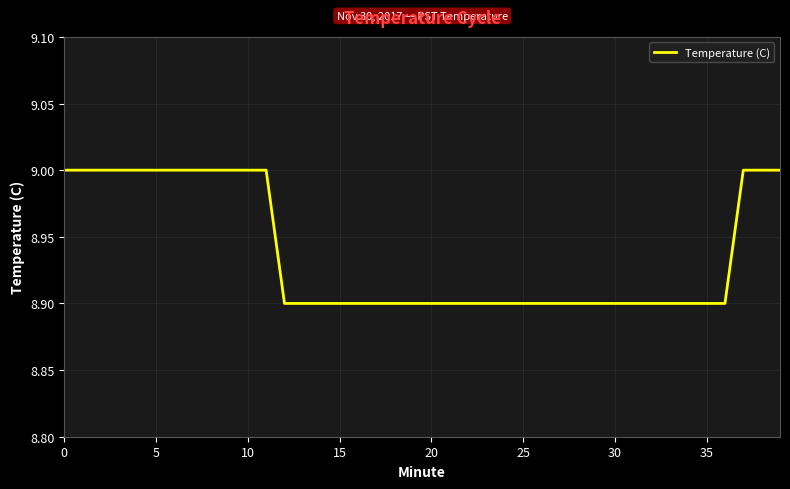

What is the greatest value displayed?

9.0